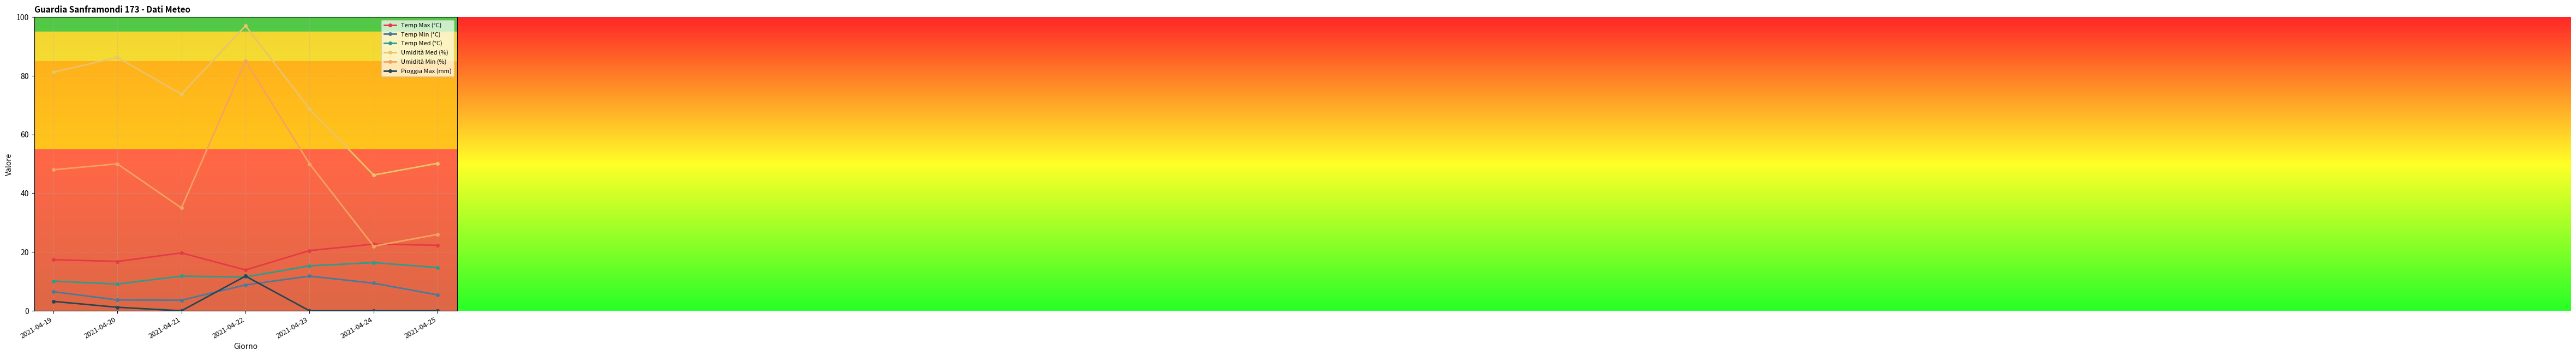

True or false: Temp Min (°C) and Temp Med (°C) cross at least once.

False